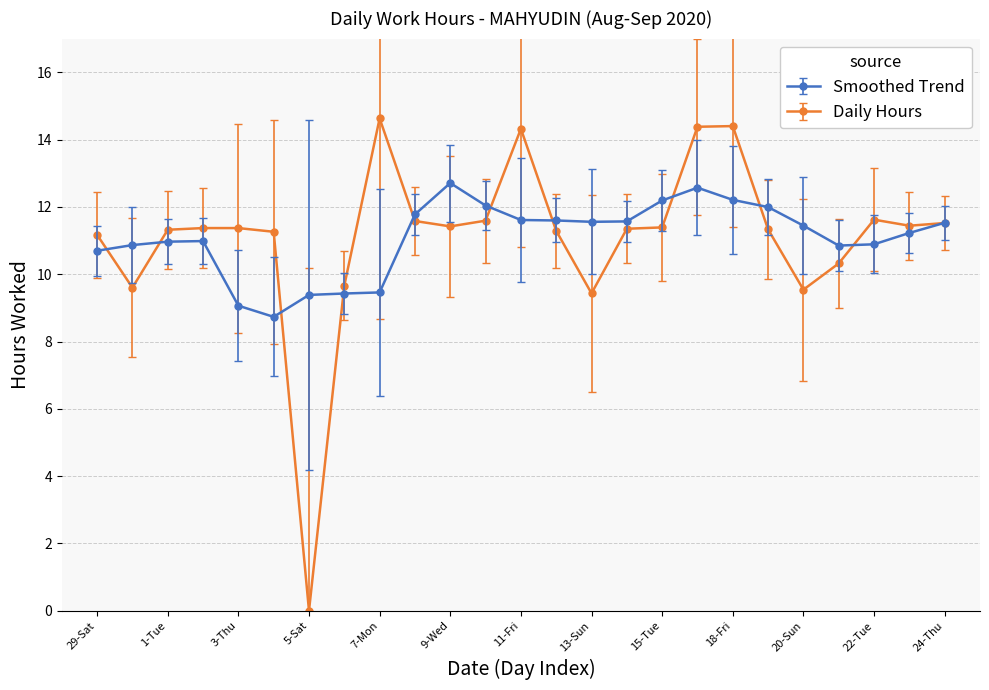

True or false: Smoothed Trend has more than 2 interior local peaks.

True